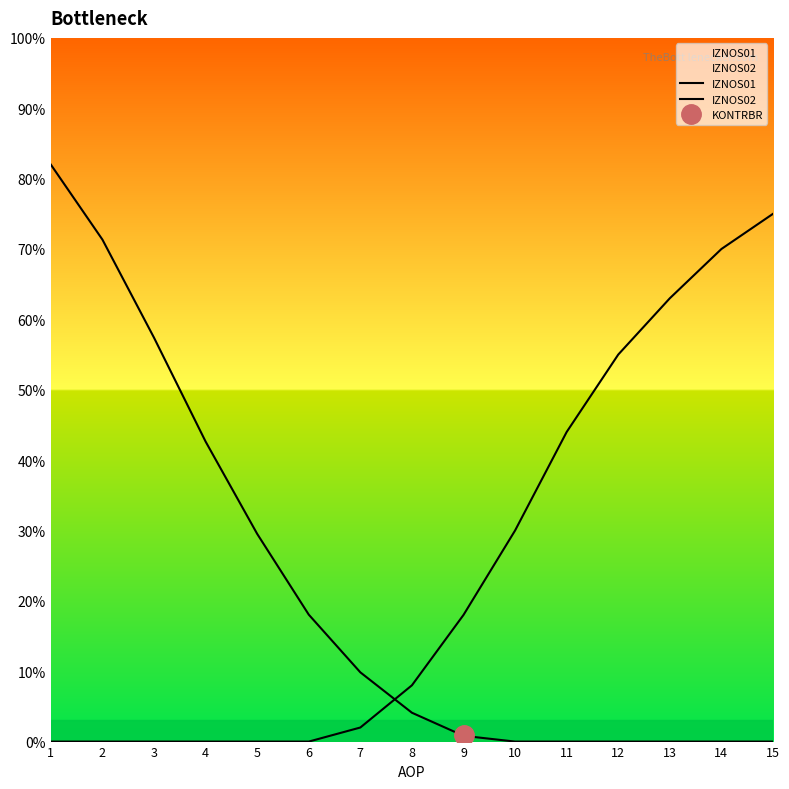

How many values in the IZNOS01 series exceed 4?

8